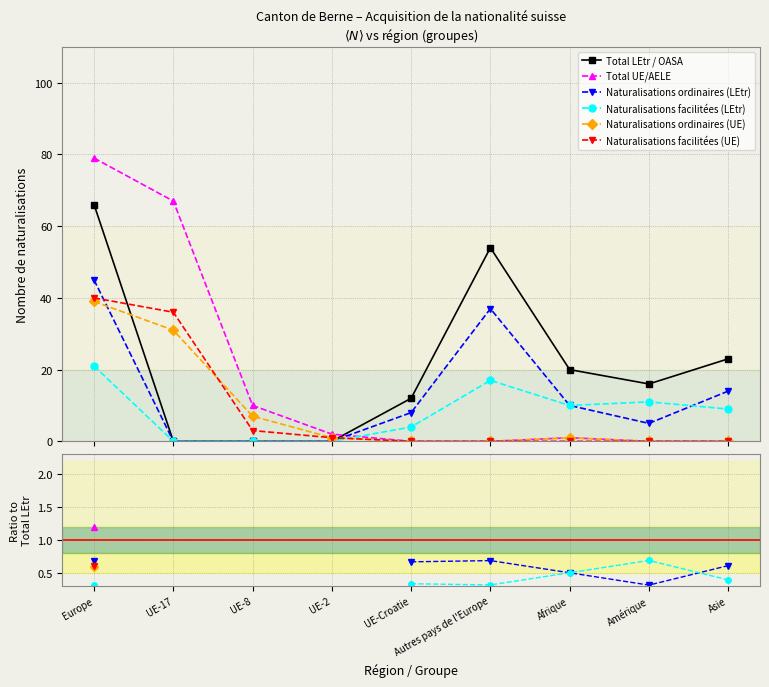

What position from the right is UE-8?

7